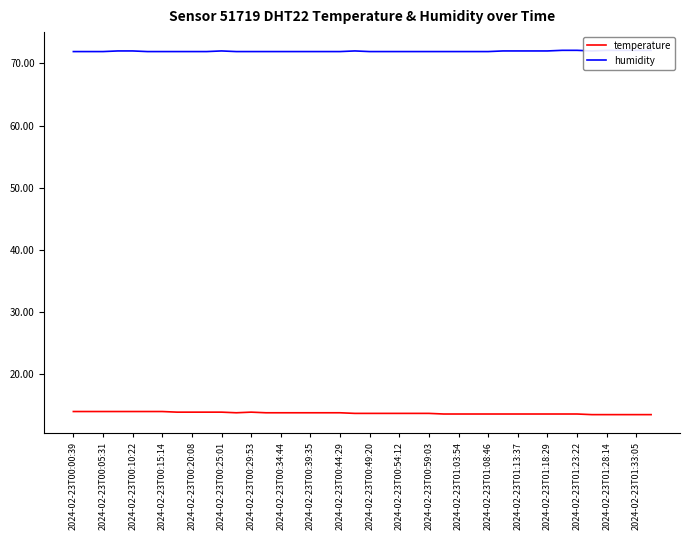

Which series has the largest total across all categories?

humidity